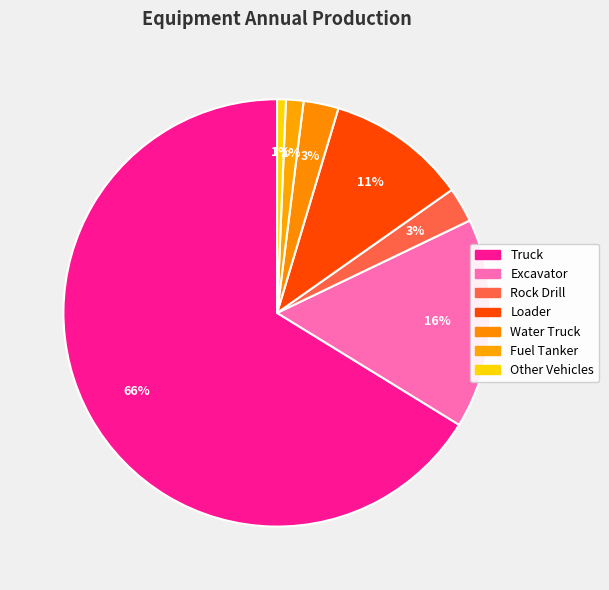

How many slices are in this pie chart?

7